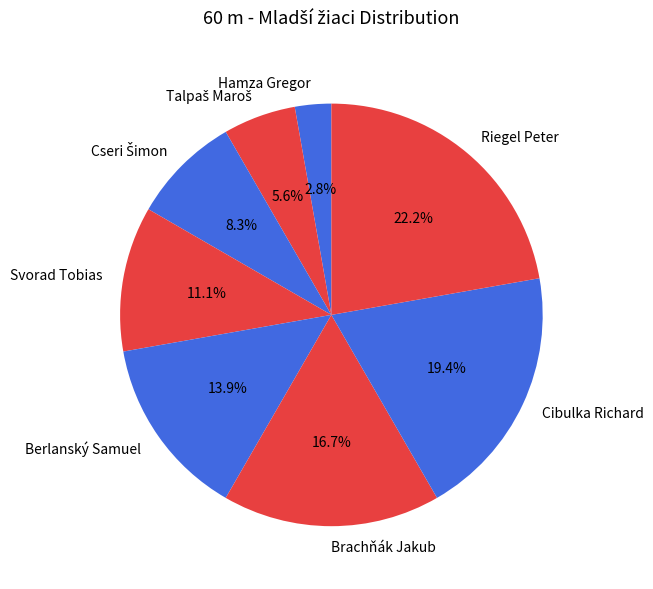

How many segments does this pie chart have?

8